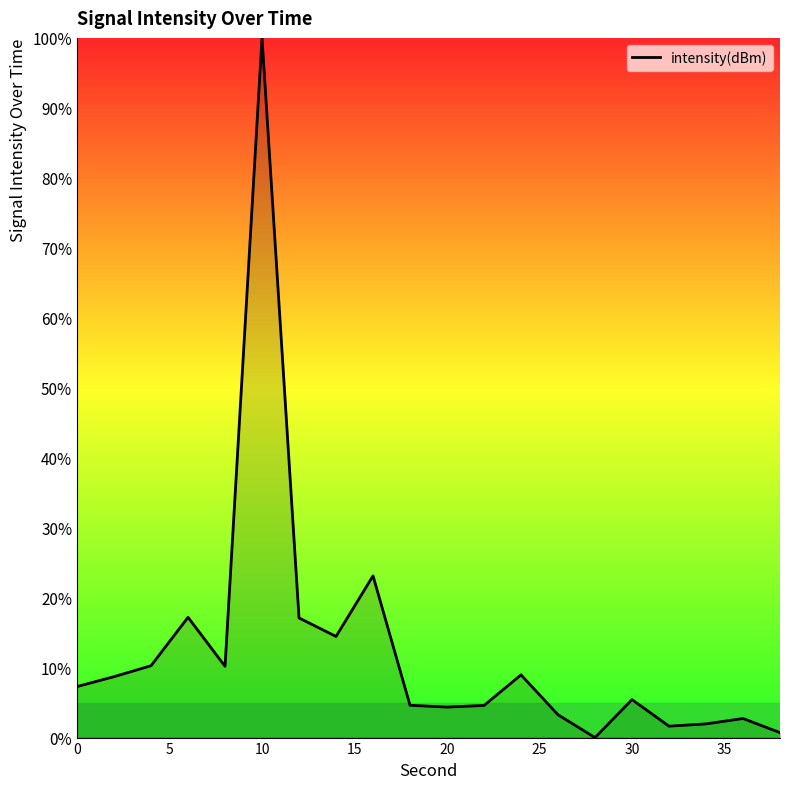

What is the maximum value shown in the chart?

100.0